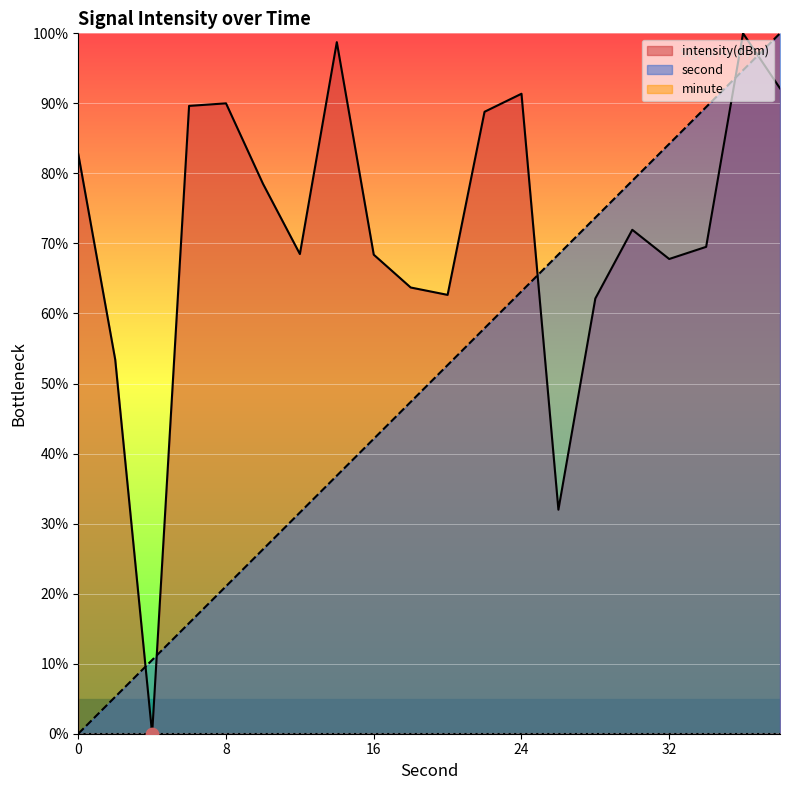

Is the value of intensity at 0 greater than the value of second at 36?

No